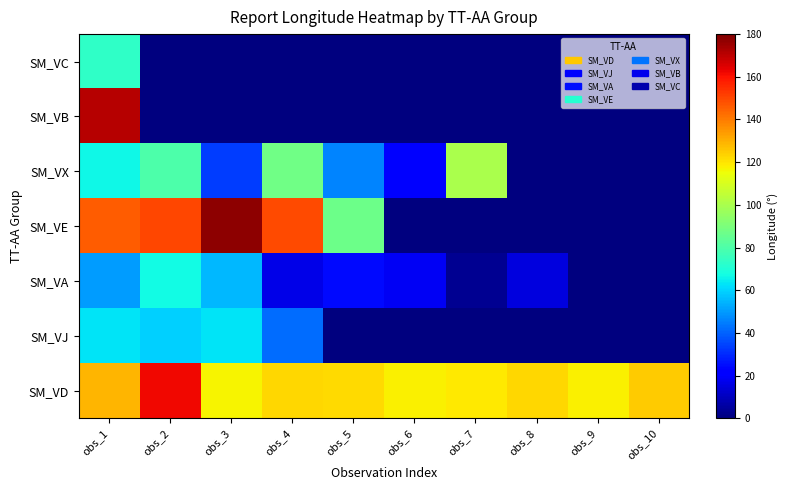

What is the total value across all series at obs_8?

138.0